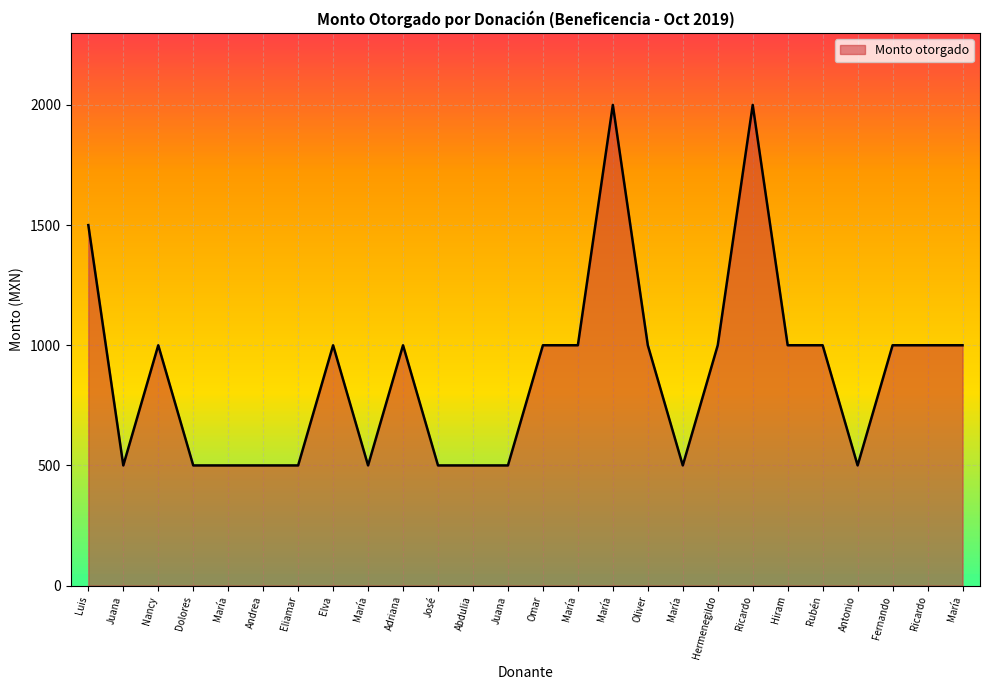

Rank the categories by value from highest to lowest.

María, Ricardo, Luis, Nancy, Elva, Adriana, Omar, María, Oliver, Hermenegildo, Hiram, Rubén, Fernando, Ricardo, María, Juana, Dolores, María, Andrea, Eliamar, María, José, Abdulia, Juana, María, Antonio